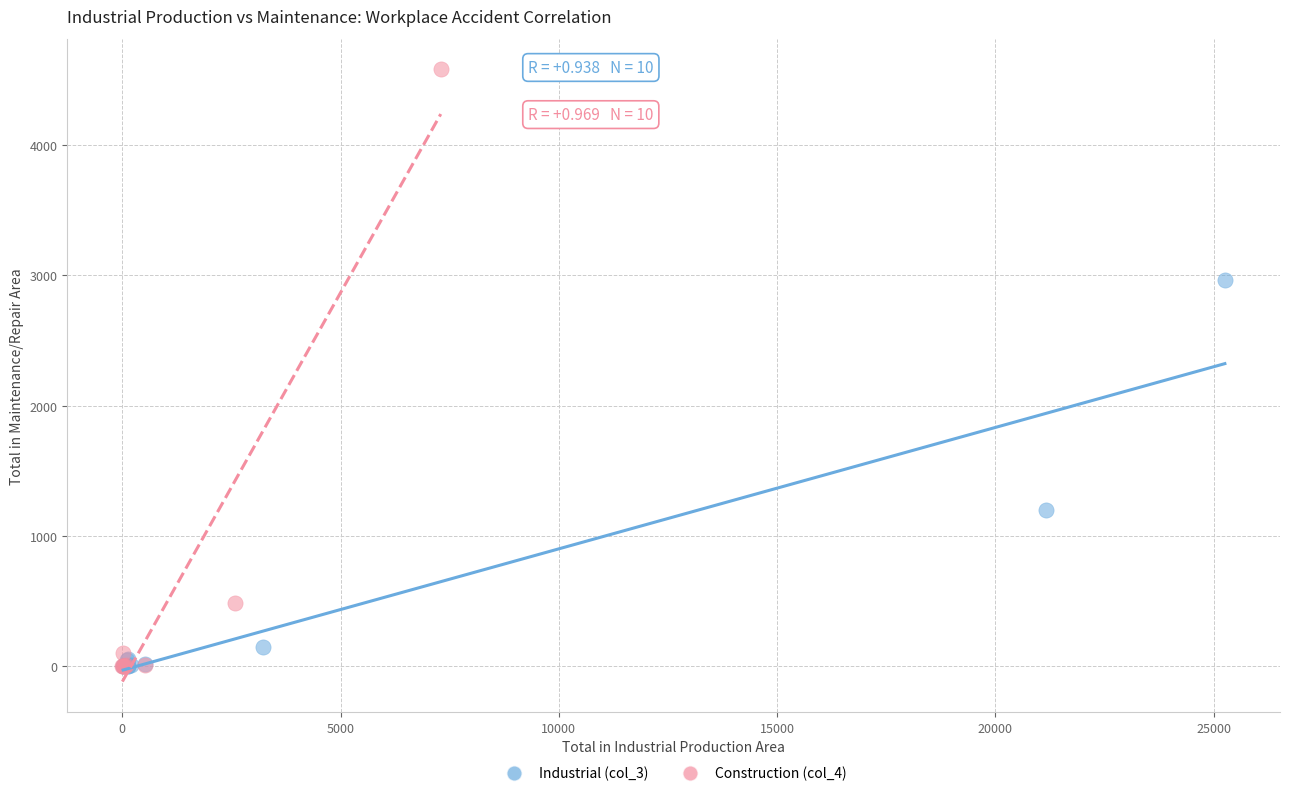

Which series contains the highest Y value?

Construction (col_4)